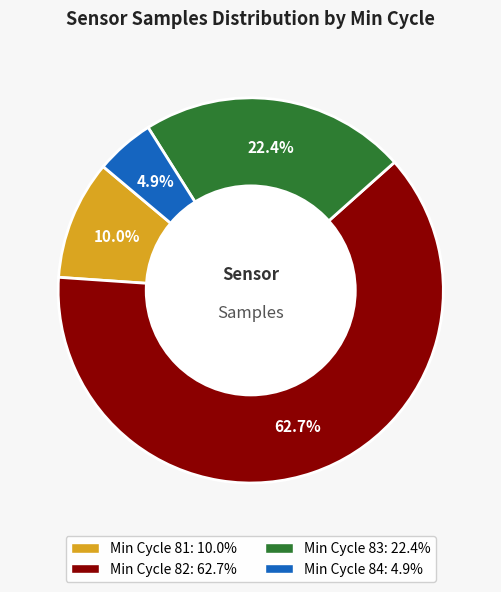

Is there any slice that represents more than half of the pie?

Yes